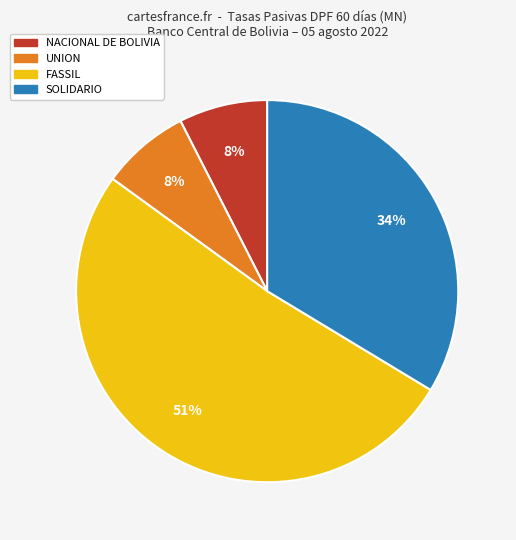

To the nearest percent, what is the average slice percentage?

25%